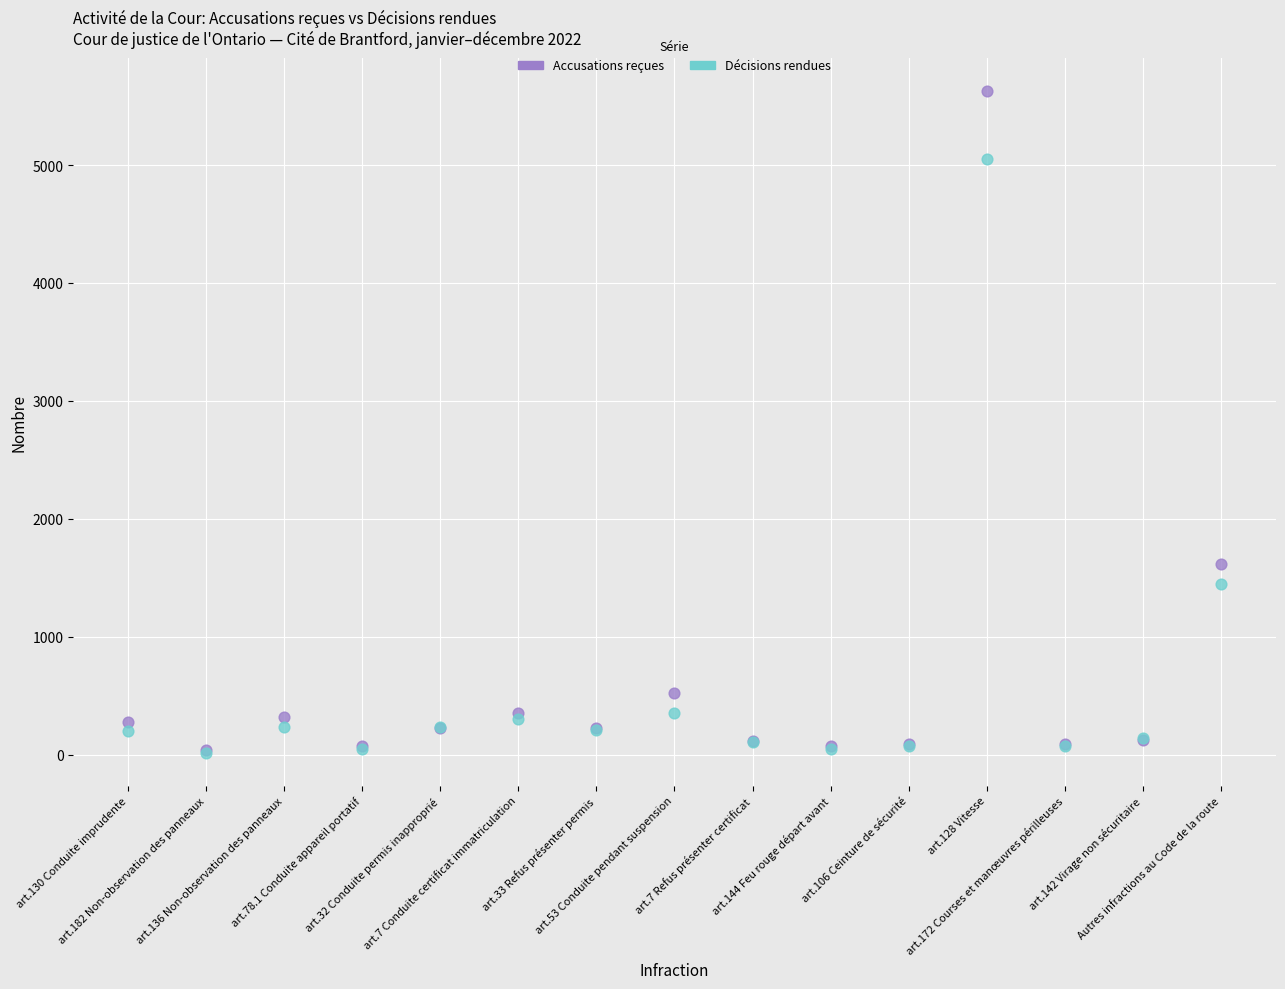

What are all the series names shown in the legend?

Accusations reçues, Décisions rendues